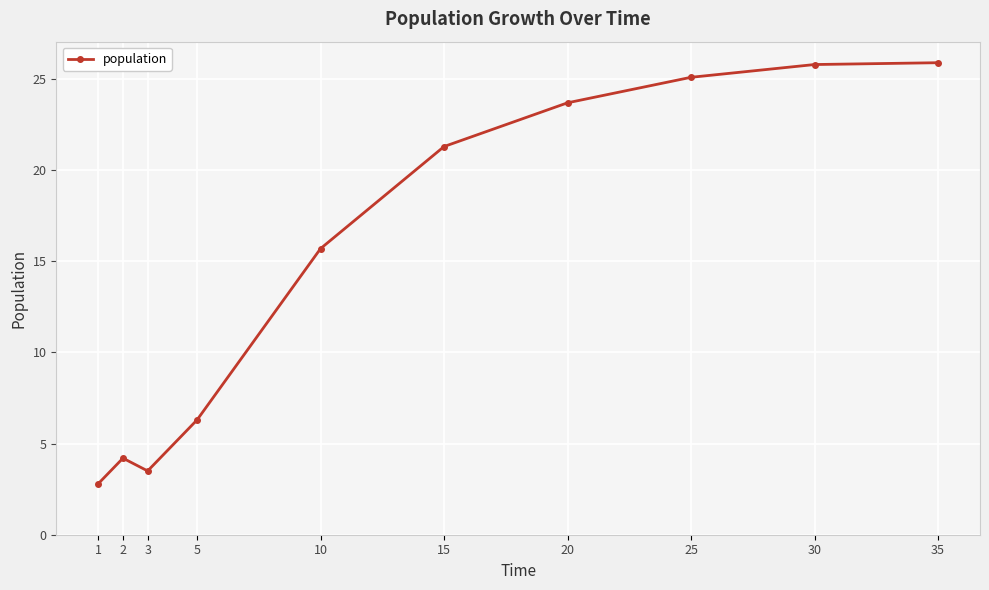

What is the change in value from 1 to 5?

+3.5